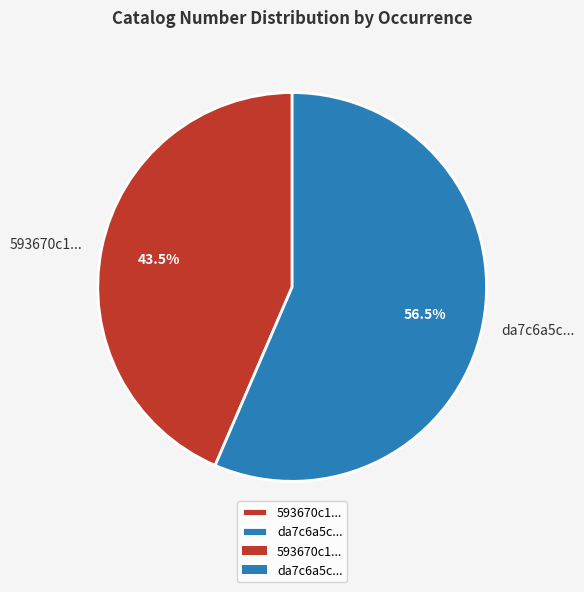

Combined, what portion of the pie is 593670c1... and da7c6a5c...?

100.0%